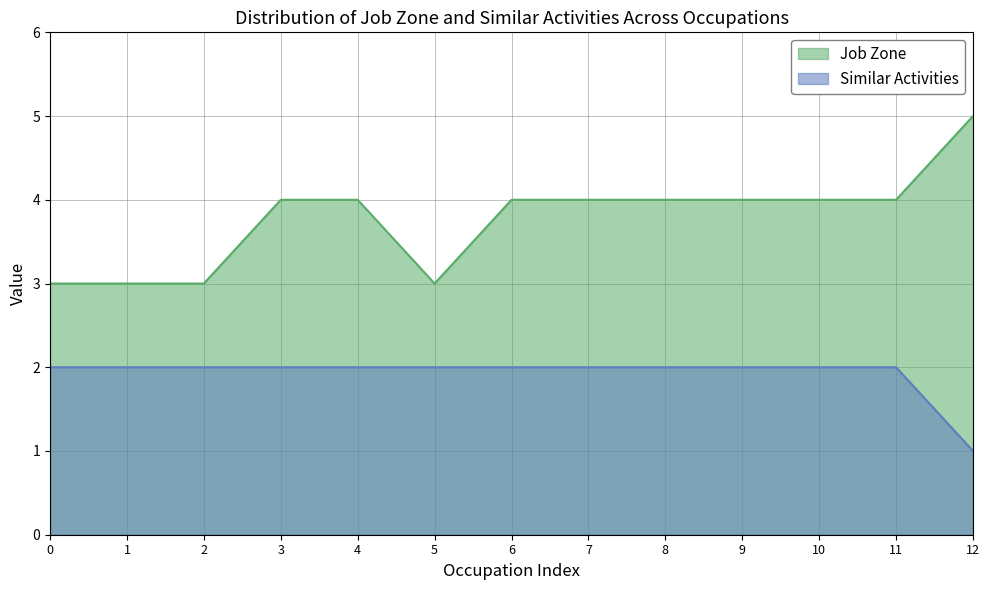

True or false: Similar Activities and Job Zone intersect in this chart.

False